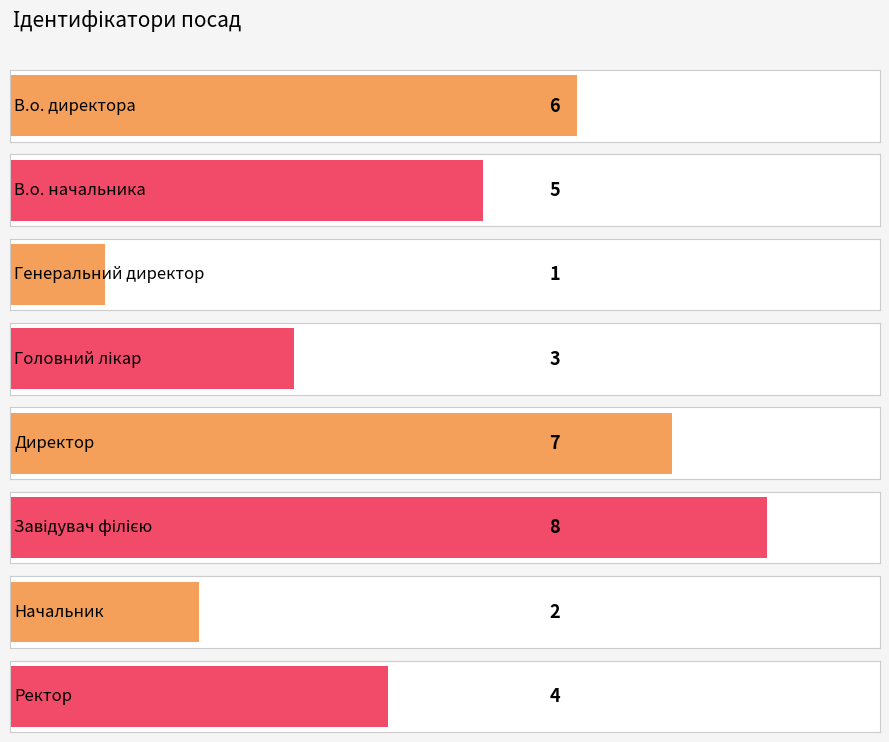

Rank the categories by value from highest to lowest.

Завідувач філією, Директор, В.о. директора, В.о. начальника, Ректор, Головний лікар, Начальник, Генеральний директор